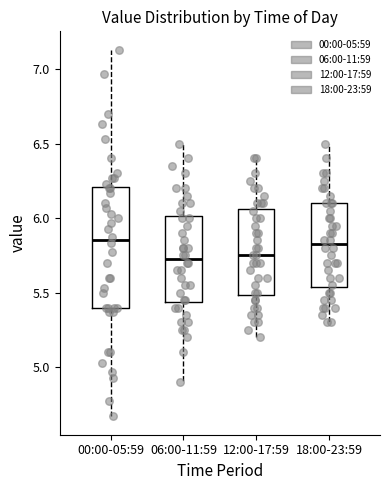

Which box is the tallest, from its lower edge to its upper edge?

00:00-05:59